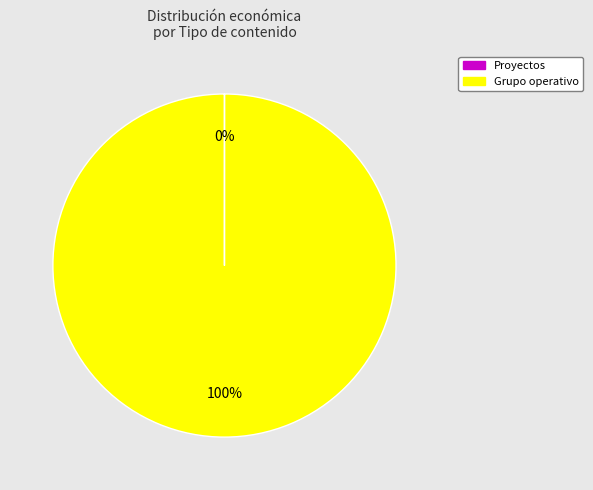

To the nearest percent, what is the difference between the largest and smallest slice percentages?

100%